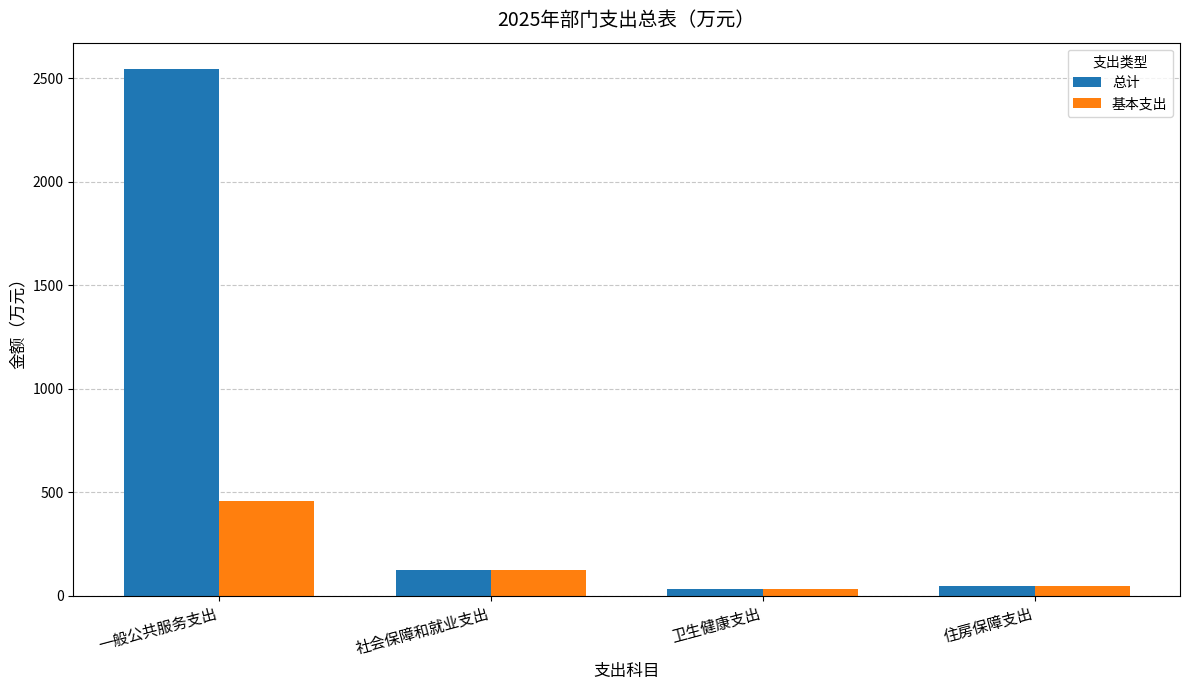

How many bars are there in each group?

2